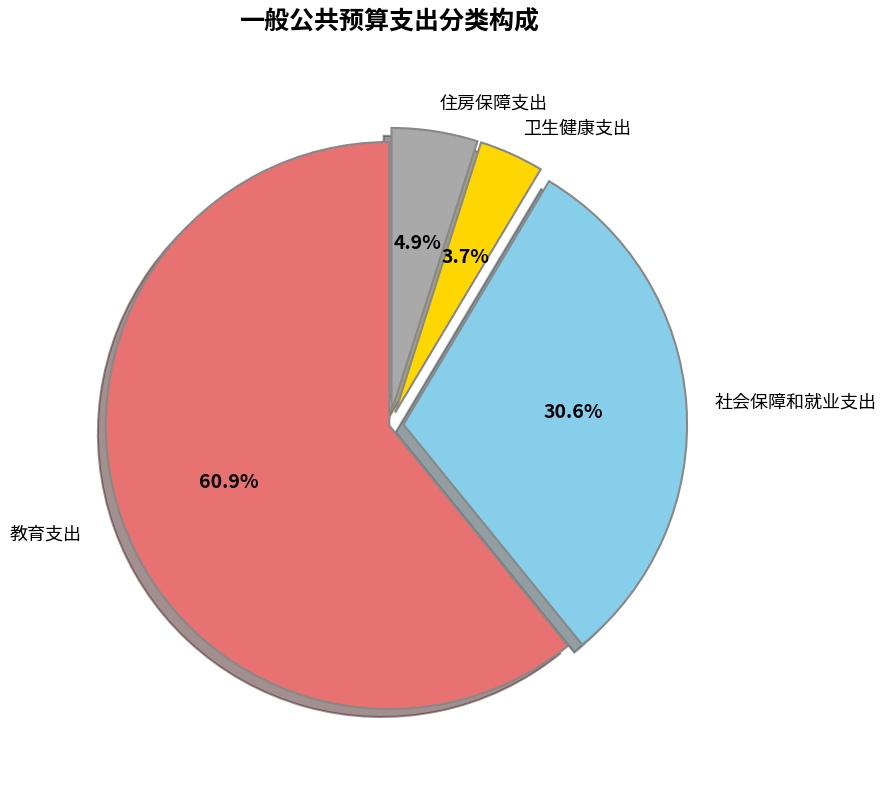

To the nearest percent, what is the average slice percentage?

25%